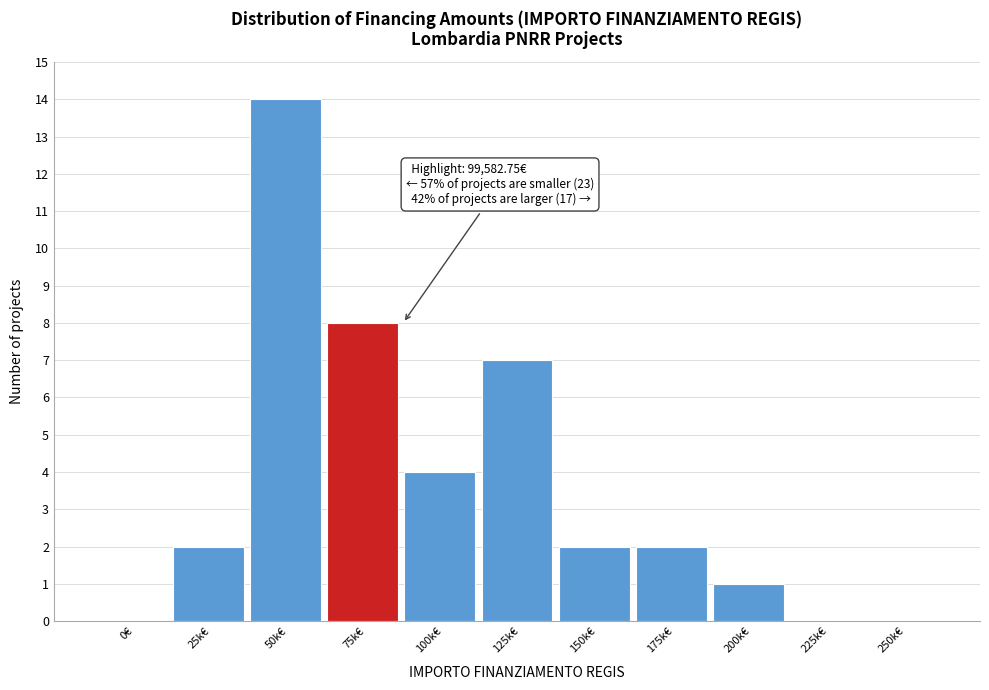

Reading left to right, transcribe all the data shown in this chart.

0€=0	25k€=2	50k€=14	75k€=8	100k€=4	125k€=7	150k€=2	175k€=2	200k€=1	225k€=0	250k€=0